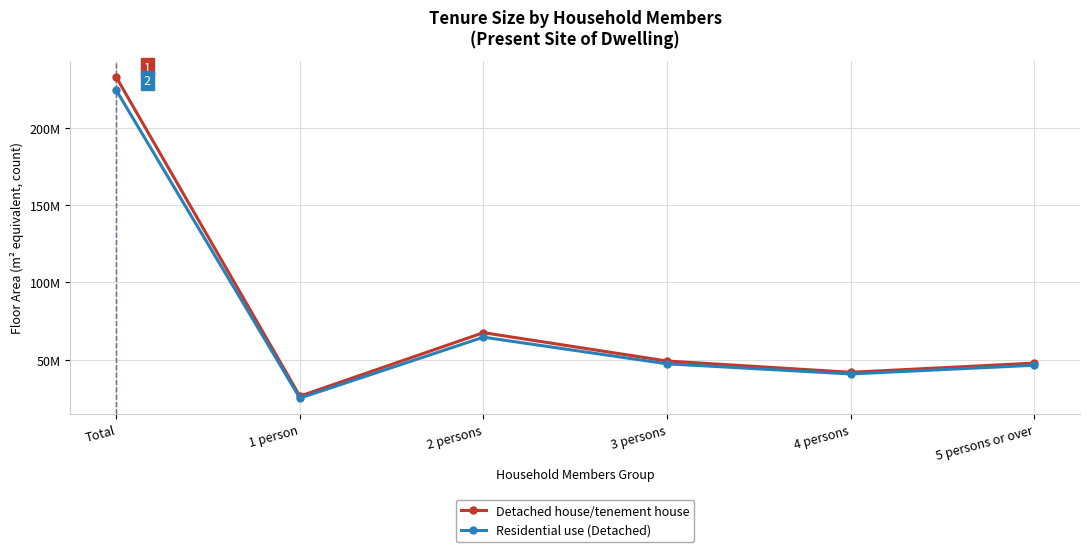

Which series changed the most between Total and 4 persons?

Detached house/tenement house